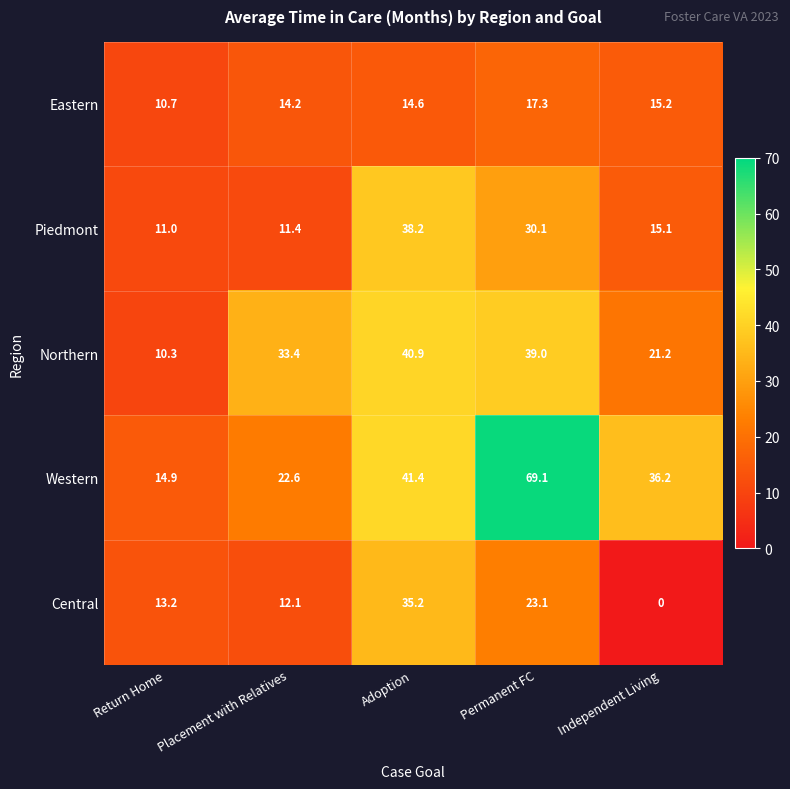

How many series are shown in this chart?

5